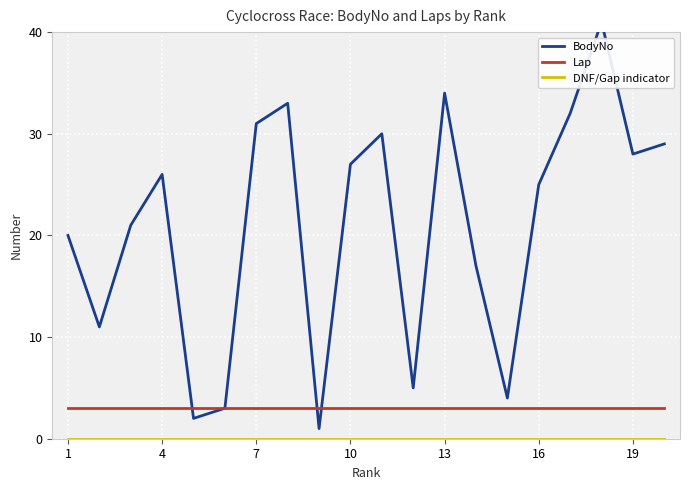

How many lines are shown in the chart?

3